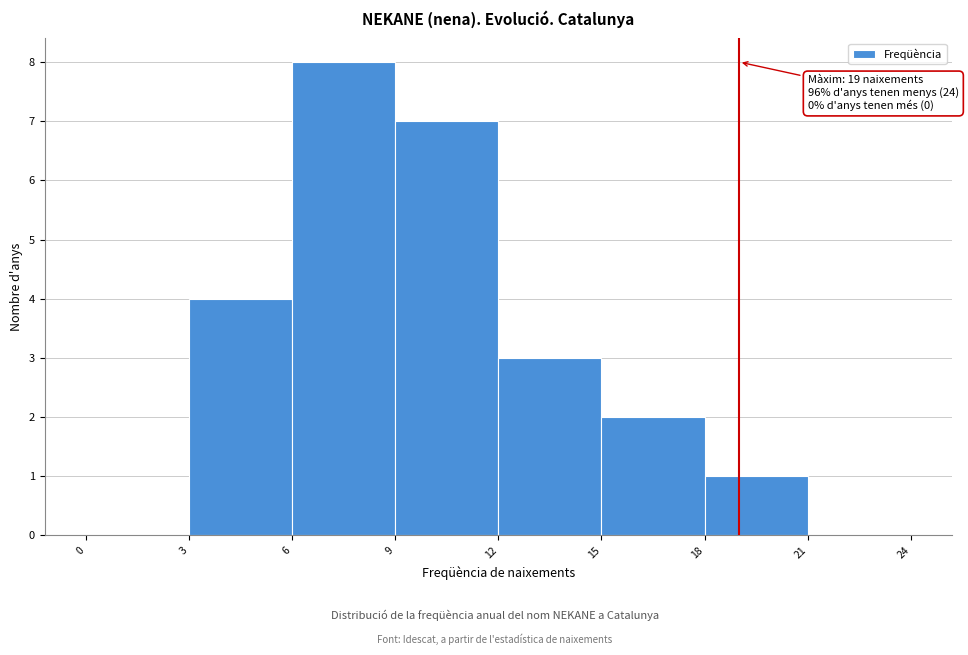

Which range on the x-axis has the tallest bar?

6 to 9